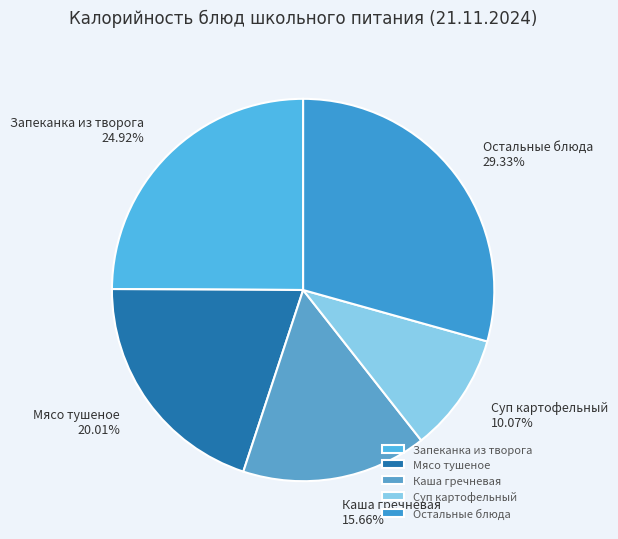

To the nearest percent, what is the average slice percentage?

20%